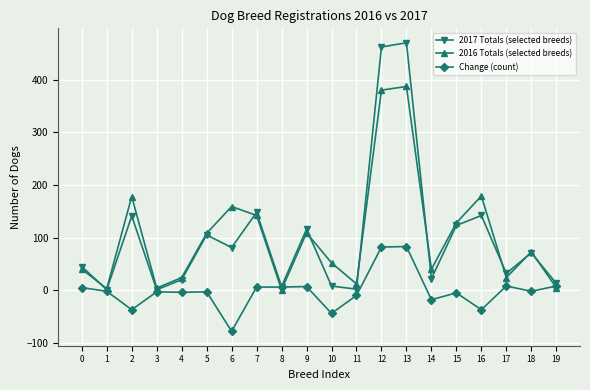

Which series has the largest range (max minus min)?

2017 Totals (selected breeds)